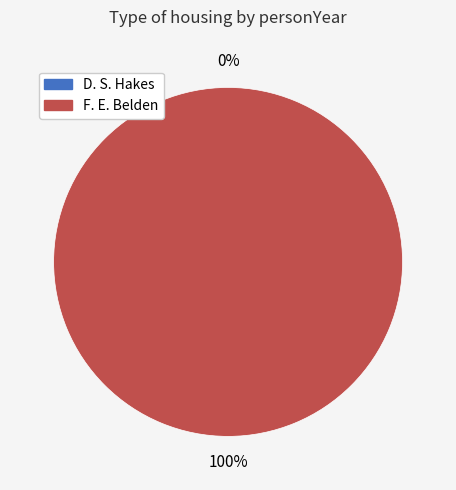

To the nearest percent, what is the combined percentage of D. S. Hakes and F. E. Belden?

100%